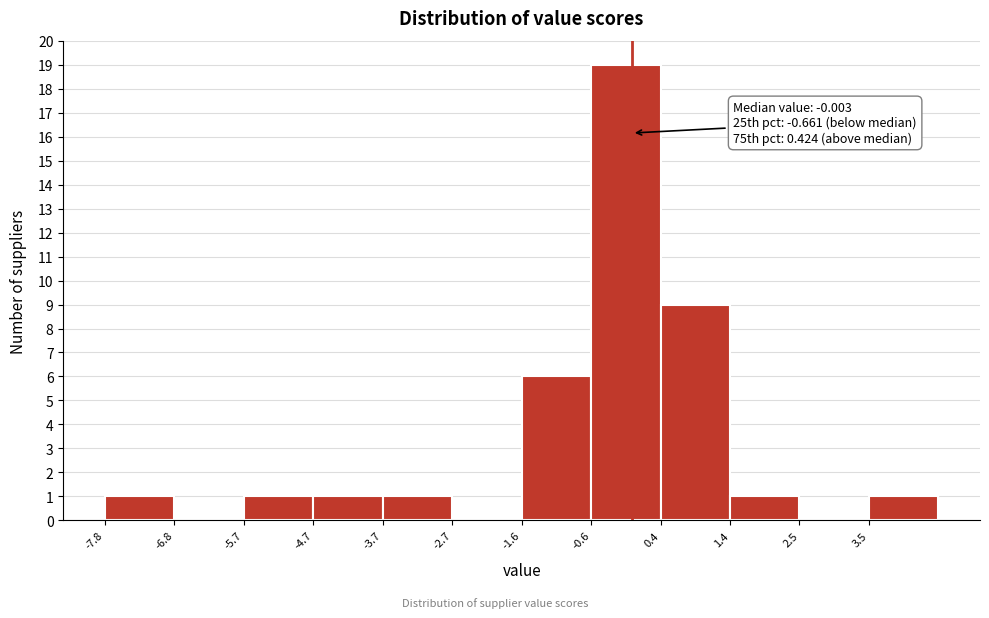

Which range on the x-axis has the tallest bar?

-0.6 to 0.4